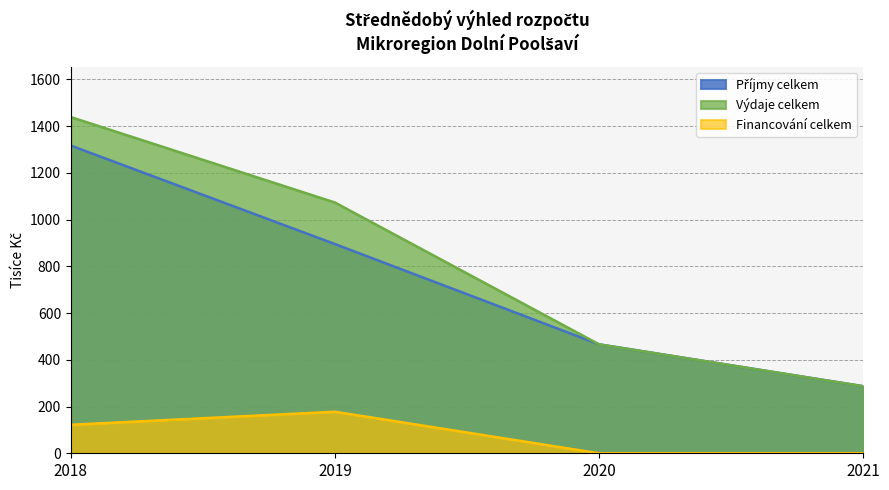

What is the value of the Výdaje celkem point at the 4th from the left?

287.0